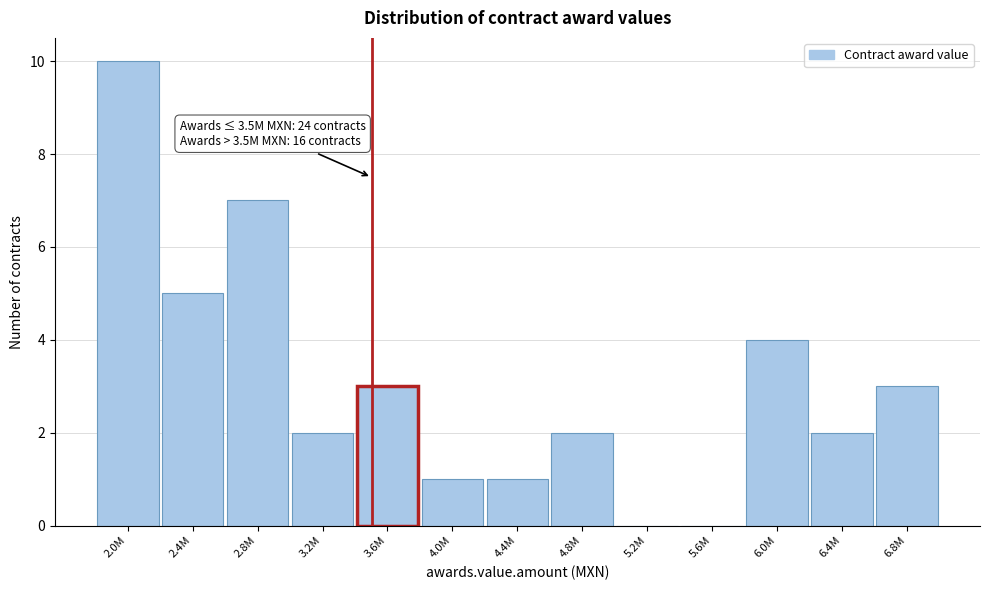

Reading left to right, list all the values displayed in this chart.

2.0M=10	2.4M=5	2.8M=7	3.2M=2	3.6M=3	4.0M=1	4.4M=1	4.8M=2	5.2M=0	5.6M=0	6.0M=4	6.4M=2	6.8M=3